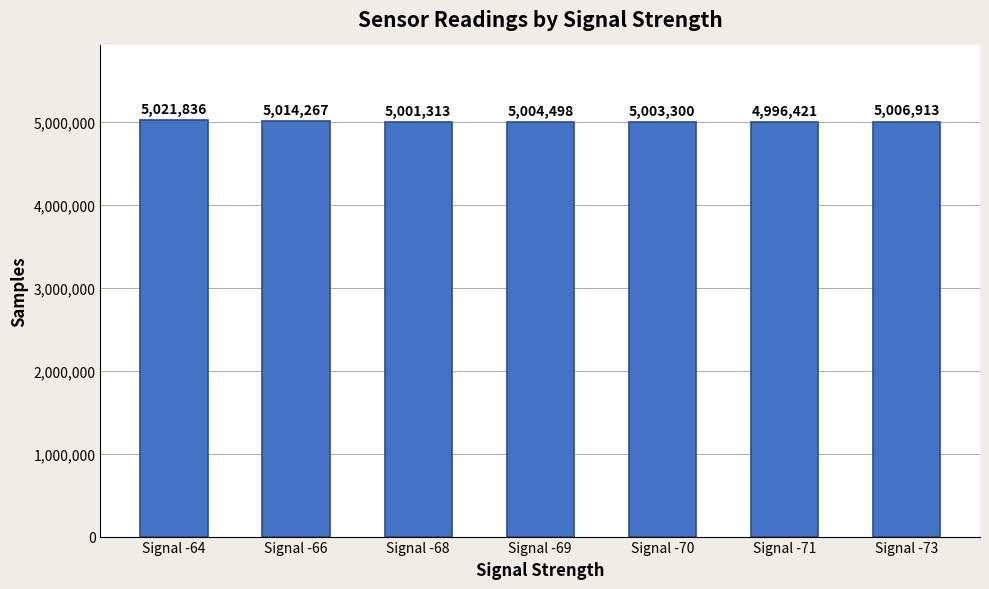

Where does the data first go above 5004498?

Signal -64